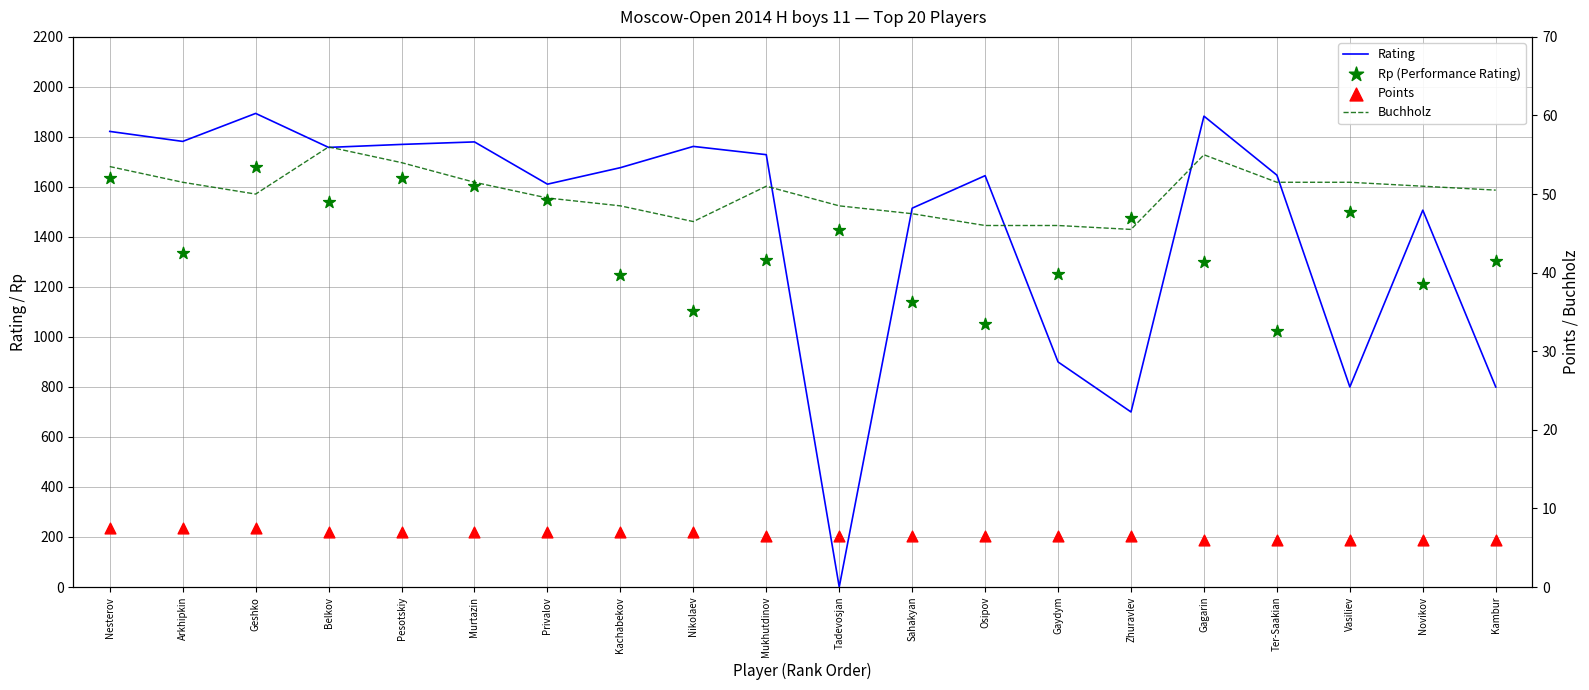

Which series contains the highest Y value?

Rating